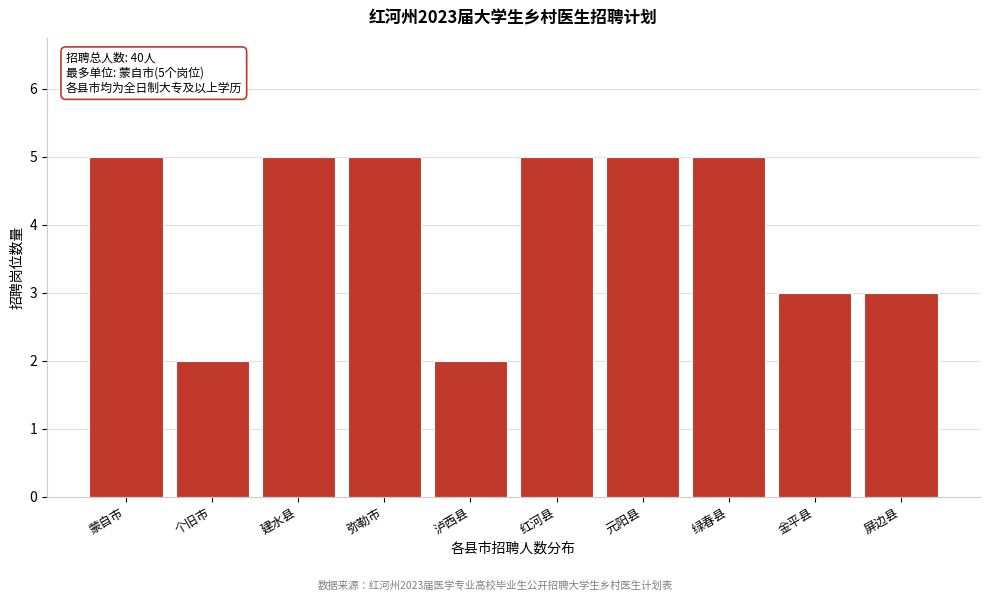

Reading left to right, transcribe all the data shown in this chart.

蒙自市=5	个旧市=2	建水县=5	弥勒市=5	泸西县=2	红河县=5	元阳县=5	绿春县=5	金平县=3	屏边县=3